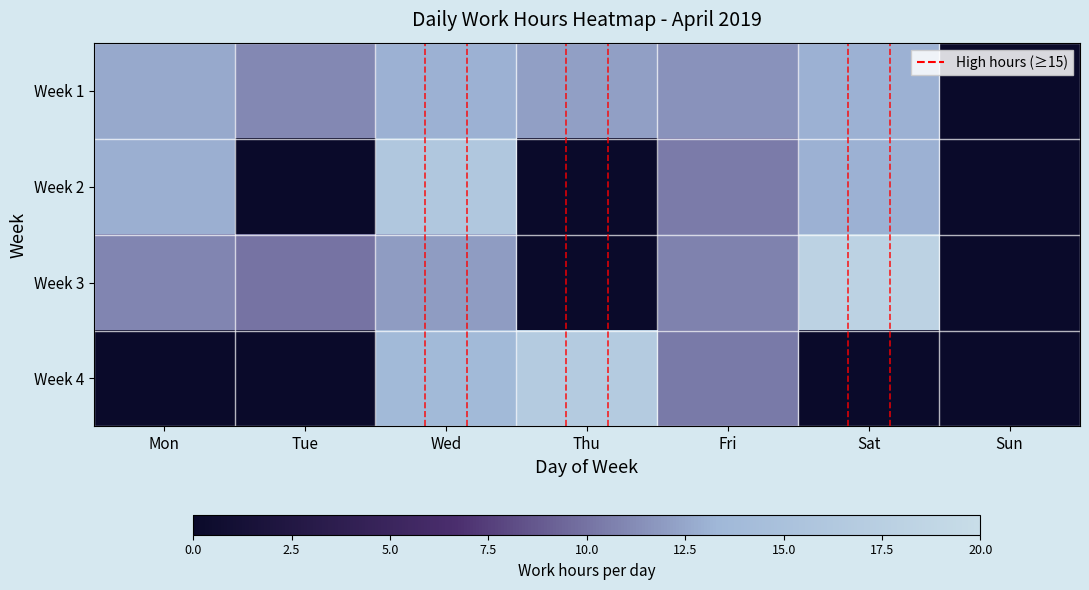

Reading left to right, extract all data points from this chart.

Week 1: Mon=12.6	Tue=11.0	Wed=13.0	Thu=12.1	Fri=11.5	Sat=13.0	Sun=0.0
Week 2: Mon=13.0	Tue=0.0	Wed=16.1	Thu=0.0	Fri=10.4	Sat=13.0	Sun=0.0
Week 3: Mon=10.9	Tue=10.0	Wed=12.0	Thu=0.0	Fri=10.8	Sat=18.0	Sun=0.0
Week 4: Mon=0.0	Tue=0.0	Wed=13.7	Thu=16.8	Fri=10.3	Sat=0.0	Sun=0.0